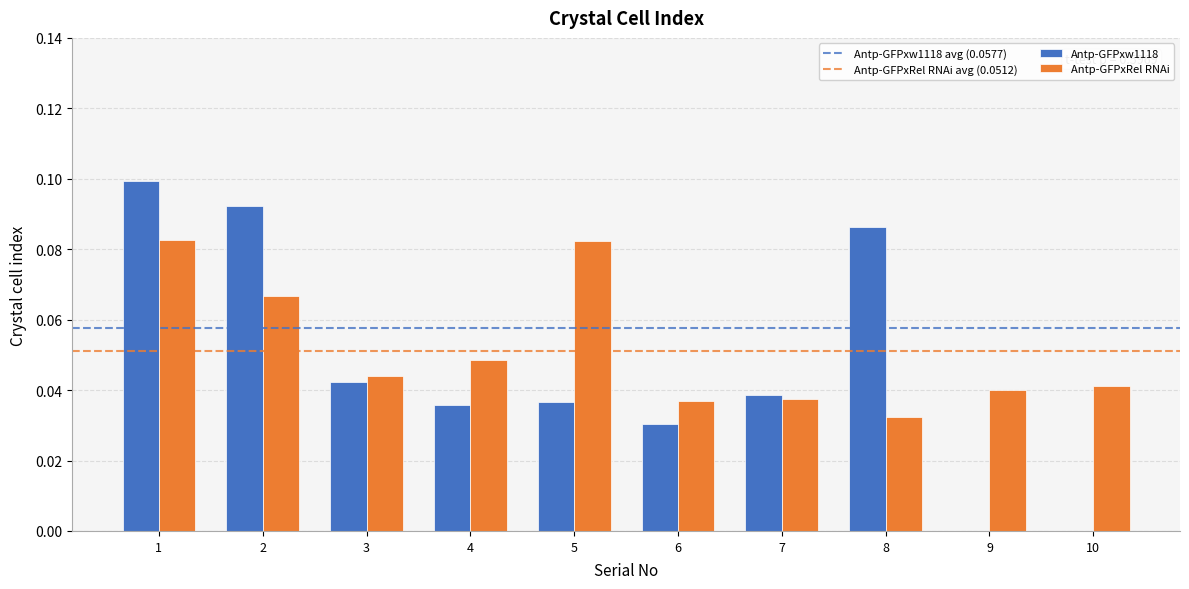

What is the average value?

0.1